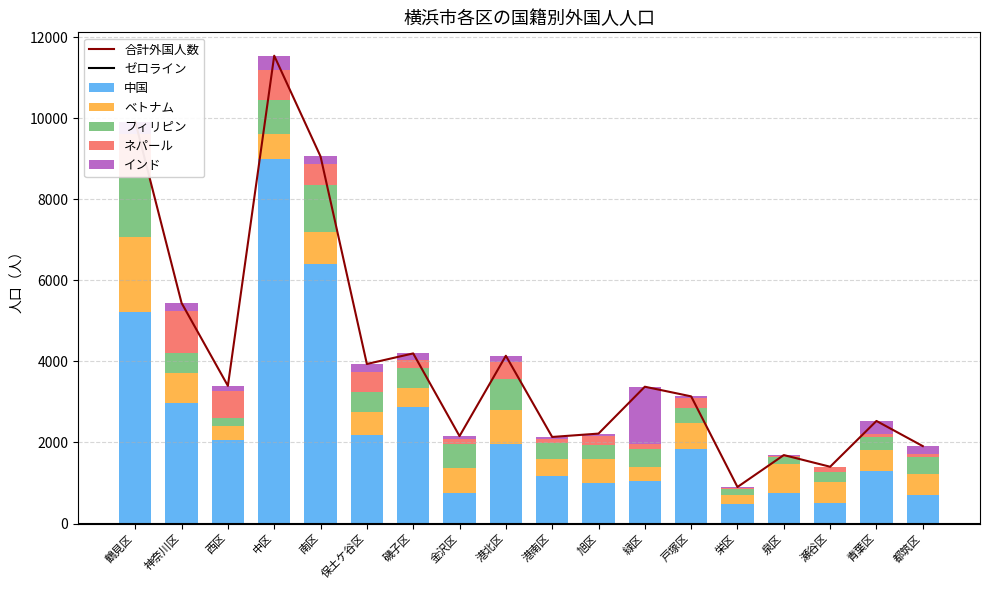

Is the value of フィリピン at 保土ケ谷区 greater than the value of ベトナム at 瀬谷区?

No